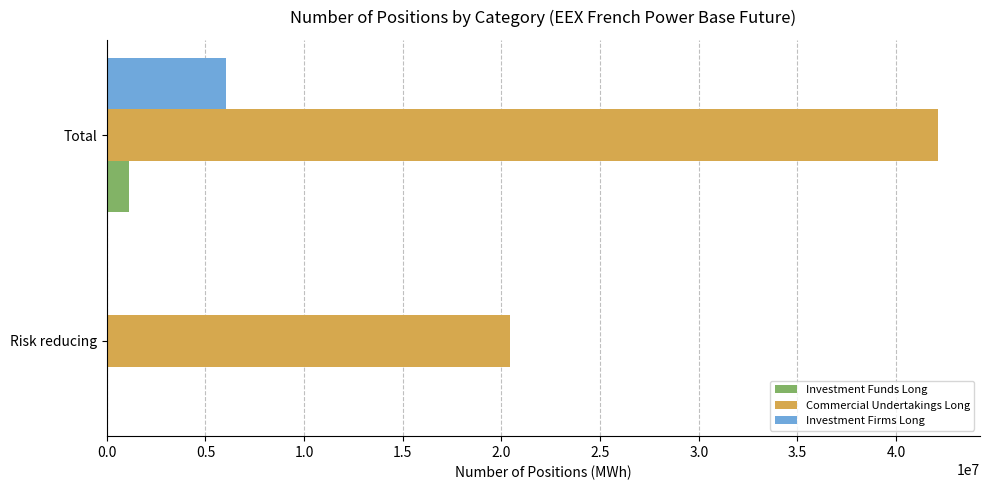

At which category is the sum across all series the highest?

Total